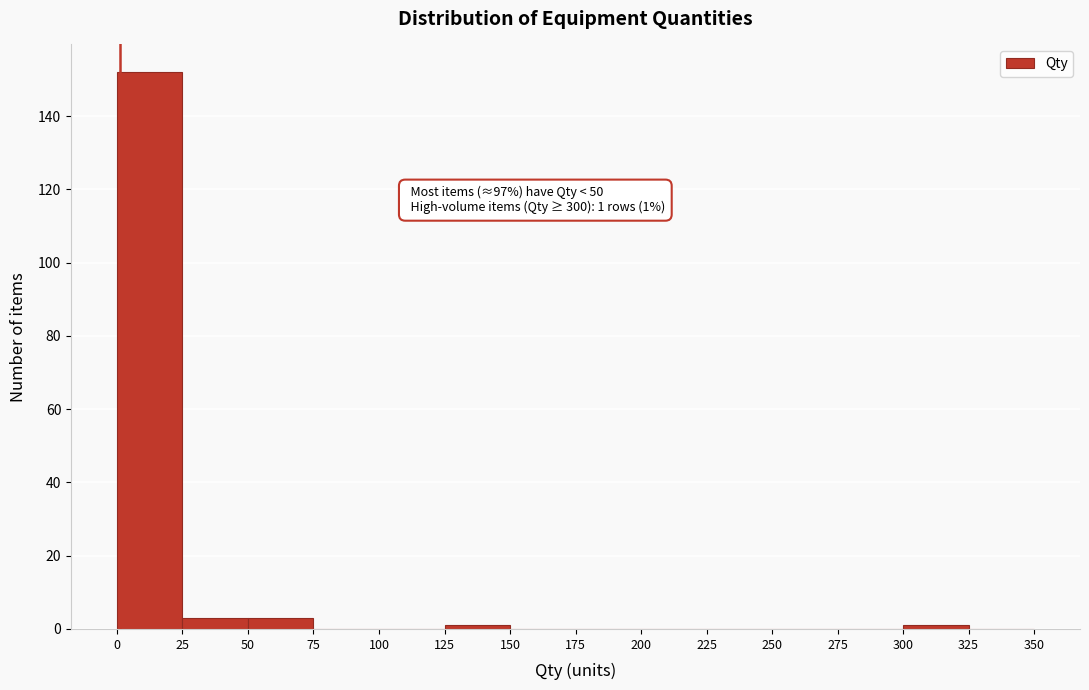

Over which range of the x-axis is the bar tallest?

0 to 25